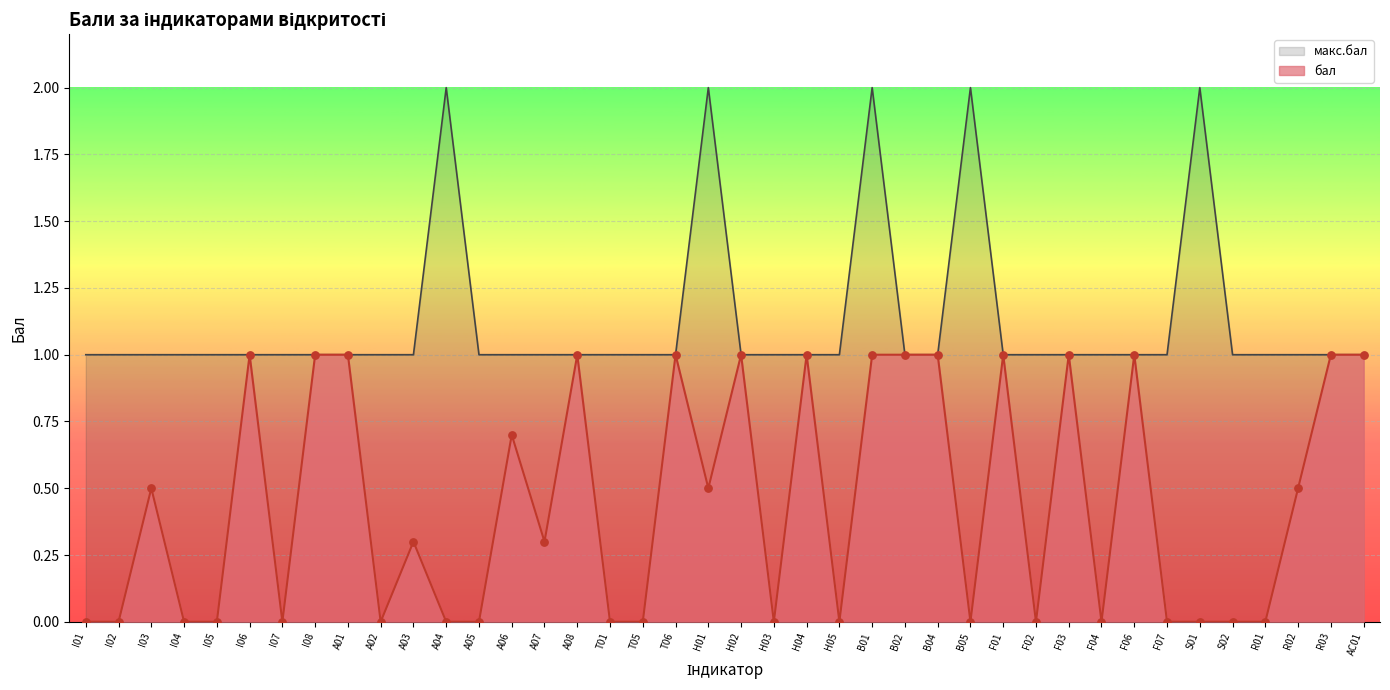

At which category is the sum across all series the highest?

B01